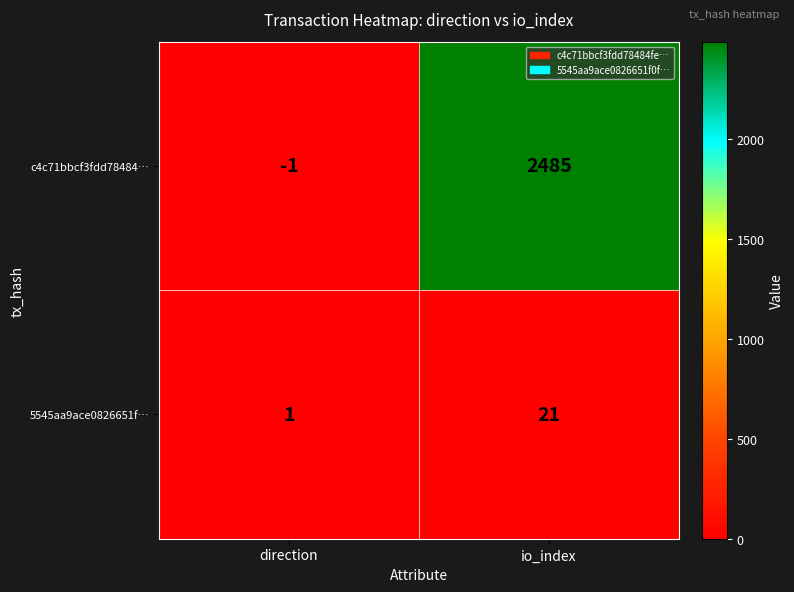

The value of 5545aa9ace0826651f… at direction is 2. True or false?

False